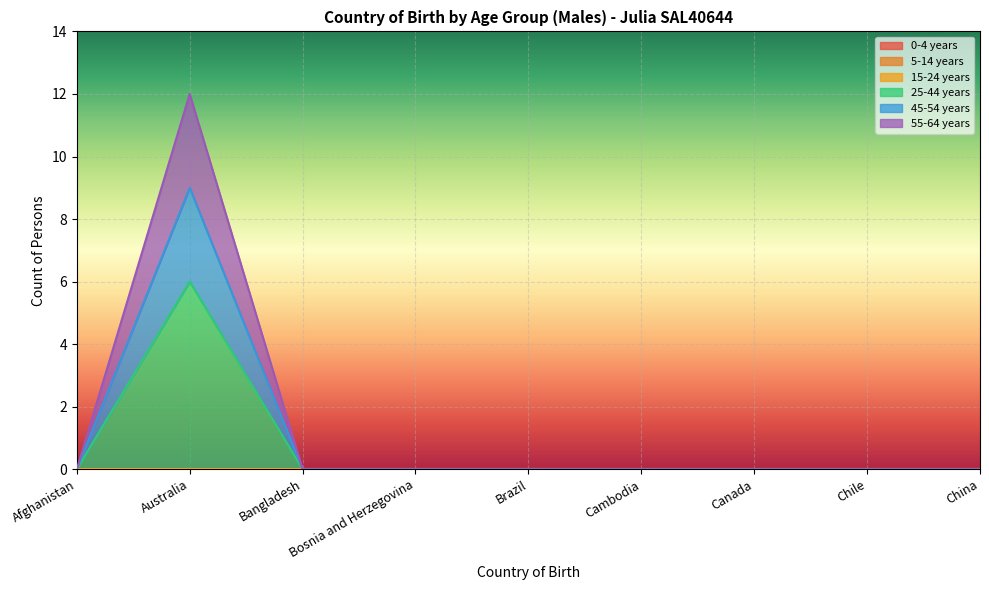

How many lines are shown in the chart?

6